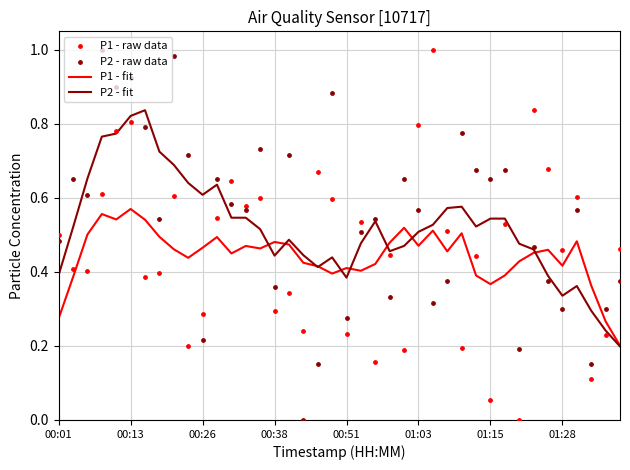

Which series contains the lowest Y value?

P1 - raw data